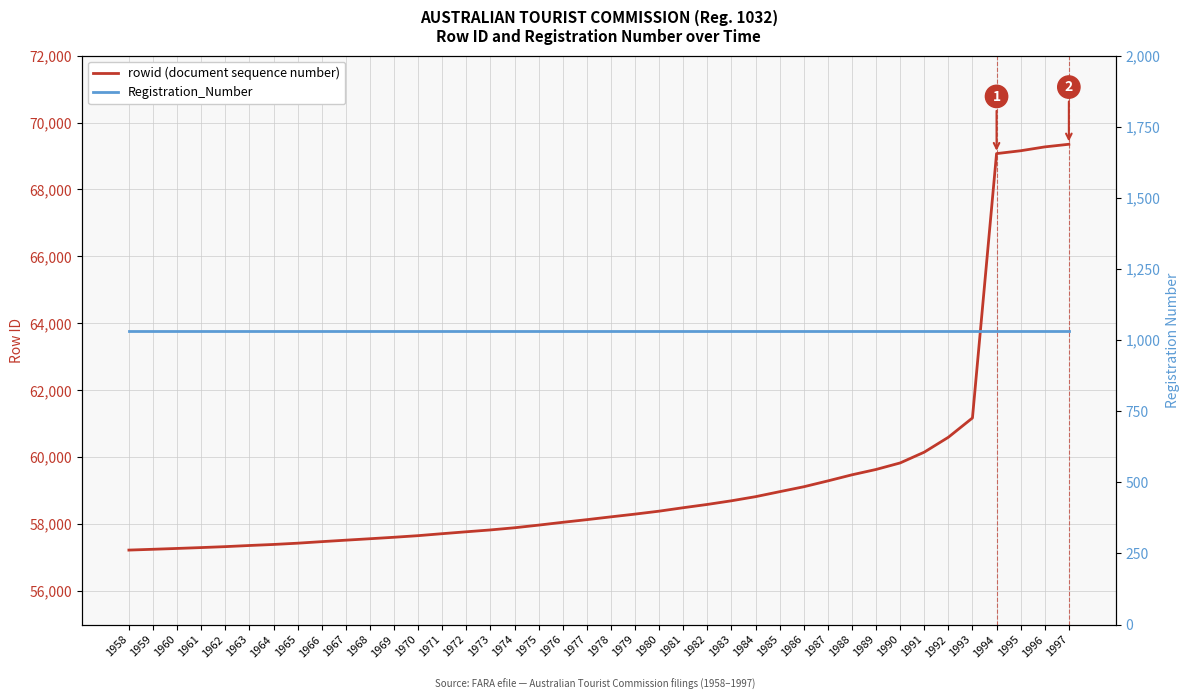

What is the average value of the Registration_Number series?

1032